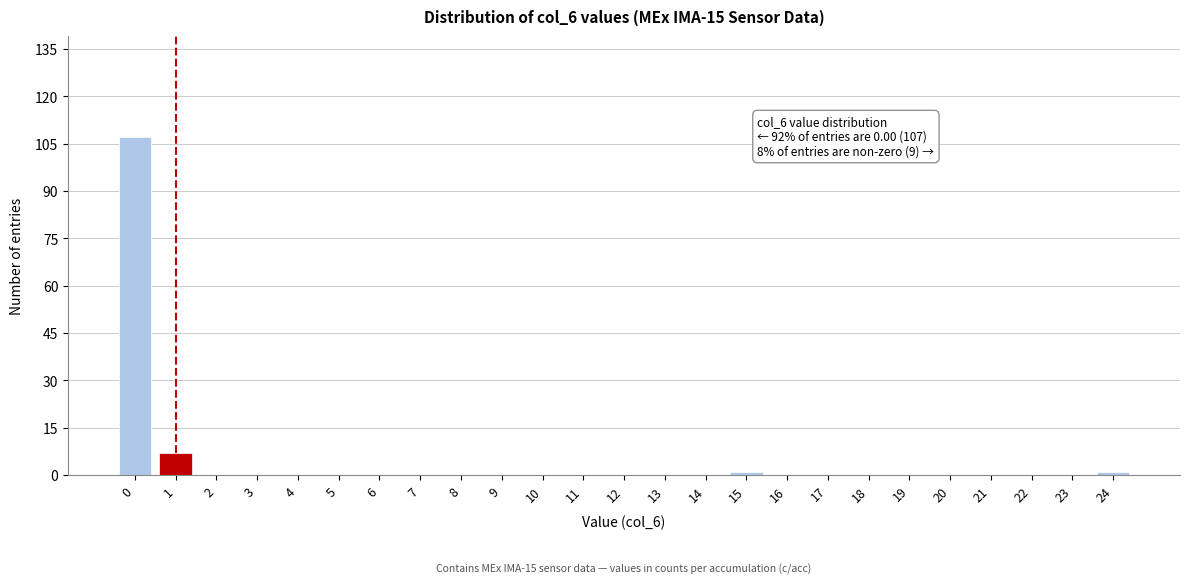

Reading right to left, list all the values displayed in this chart.

24=1	23=0	22=0	21=0	20=0	19=0	18=0	17=0	16=0	15=1	14=0	13=0	12=0	11=0	10=0	9=0	8=0	7=0	6=0	5=0	4=0	3=0	2=0	1=7	0=107